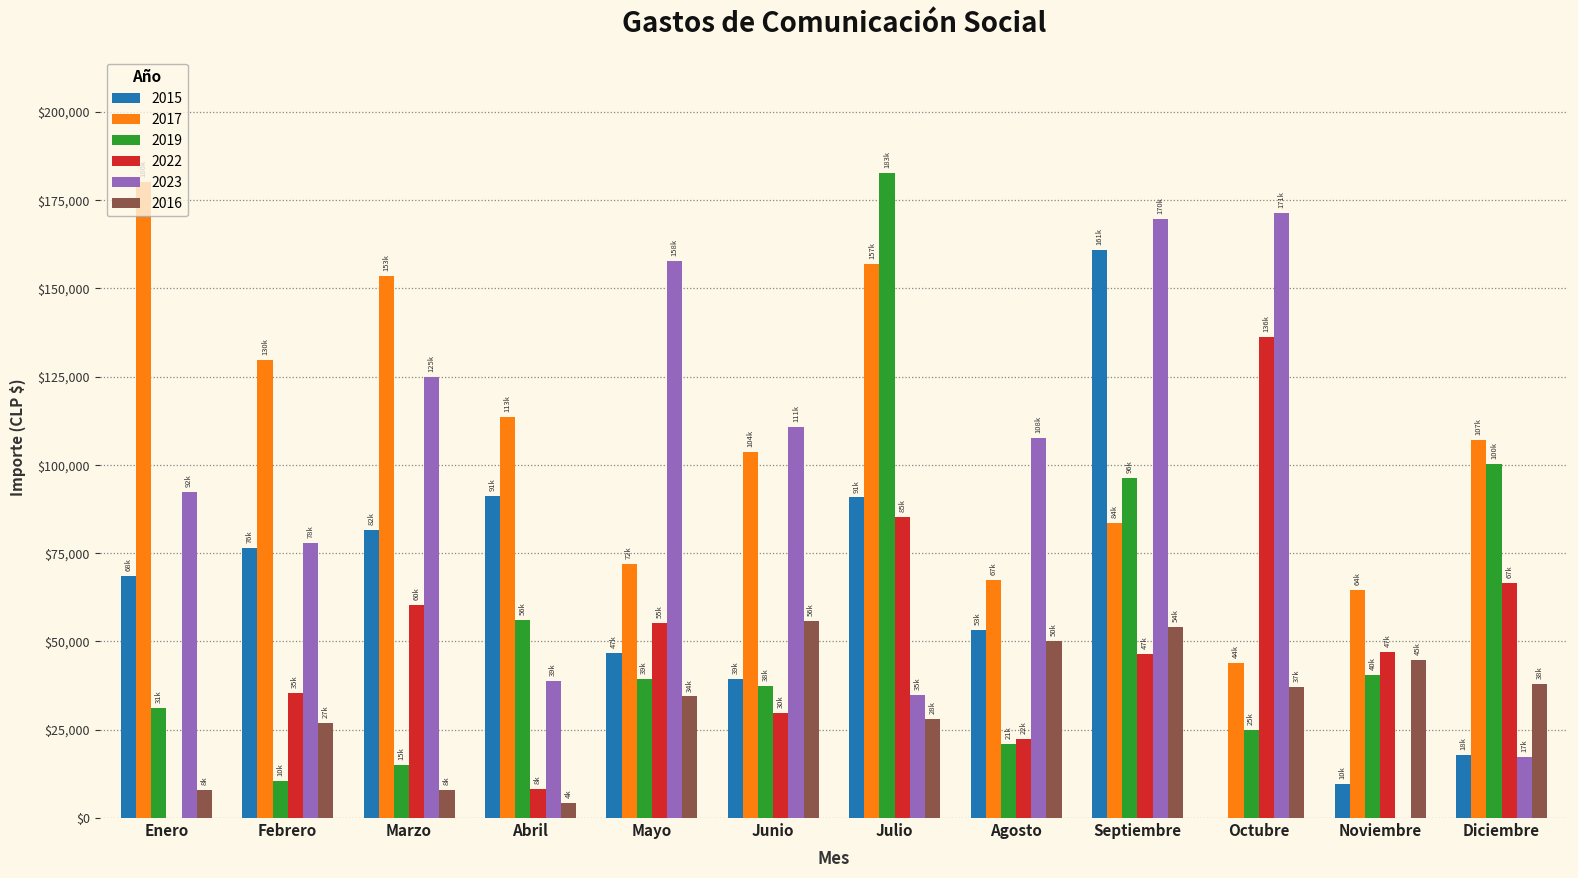

How many groups of bars are there?

12